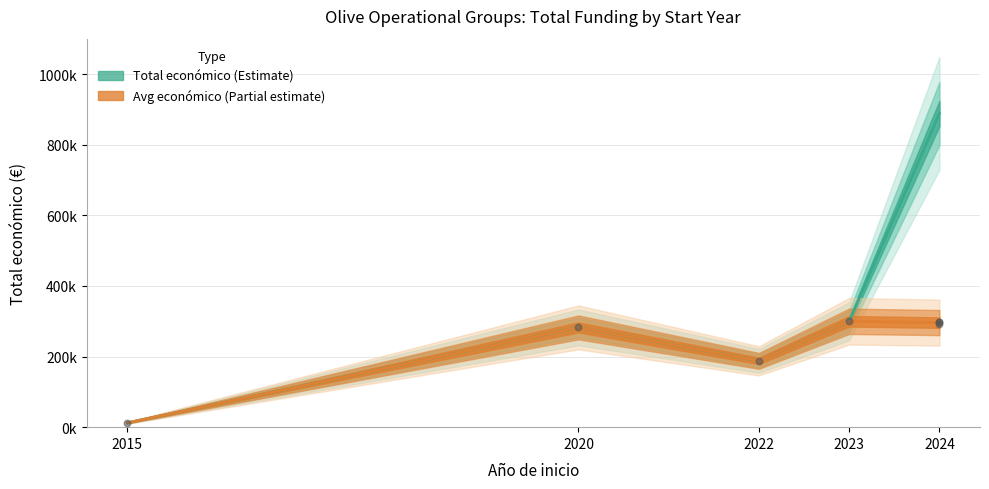

Which has a higher value, 2020 or 2023?

2023